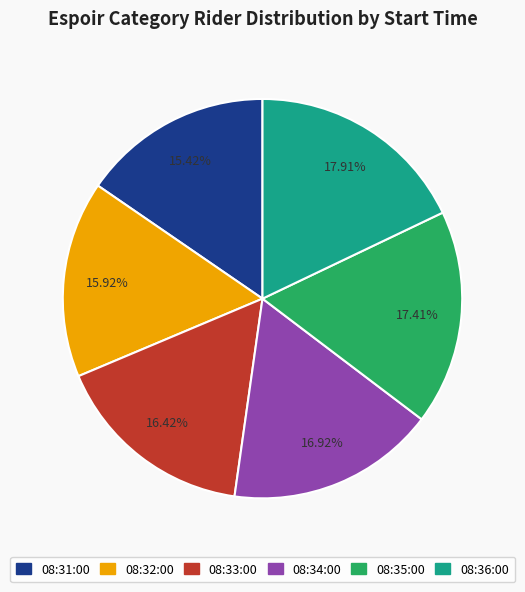

To the nearest percent, what percentage of the pie is 08:36:00?

18%